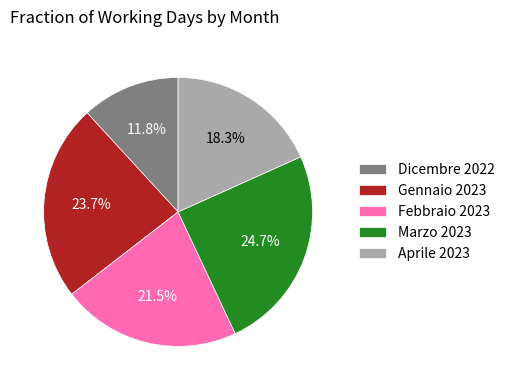

Which slice is the smallest?

Dicembre 2022